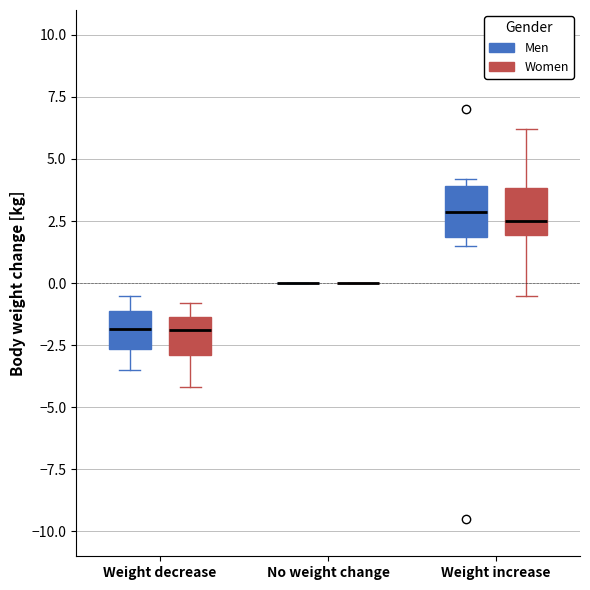

Reading left to right, transcribe this box plot: for each box, give where its median line is, the range the box spans, and where its two whiskers end, as read against the y-axis. The values are not printed on the chart, so give them approximately, as read against the axis.

Weight decrease (Men): median -2.0, box -2.5 to -1.0, whiskers -3.5 to -0.5
Weight decrease (Women): median -2.0, box -3.0 to -1.5, whiskers -4.0 to -1.0
No weight change (Men): box collapsed to a line at 0.0, whiskers 0.0 to 0.0
No weight change (Women): box collapsed to a line at 0.0, whiskers 0.0 to 0.0
Weight increase (Men): median 3.0, box 2.0 to 4.0, whiskers 1.5 to 4.0 (just above the box's upper edge)
Weight increase (Women): median 2.5, box 2.0 to 4.0, whiskers -0.5 to 6.0